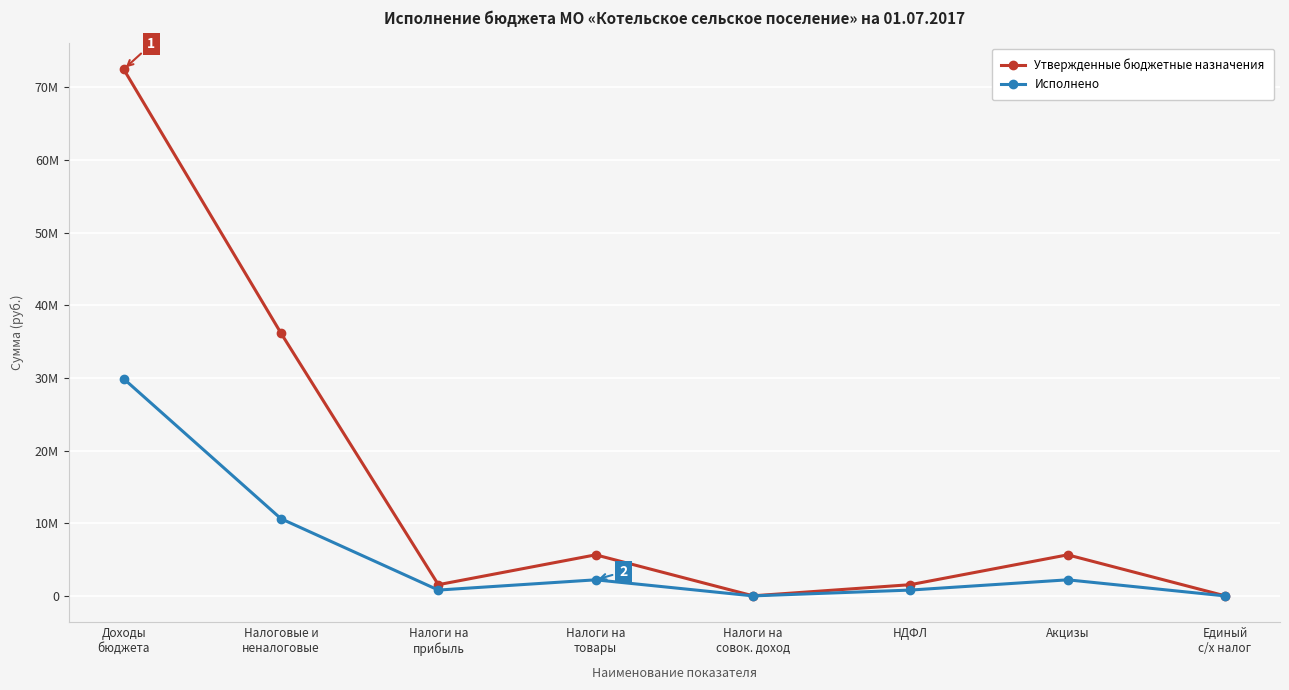

What is the total value across all series at Налоги на
прибыль?

2380740.5